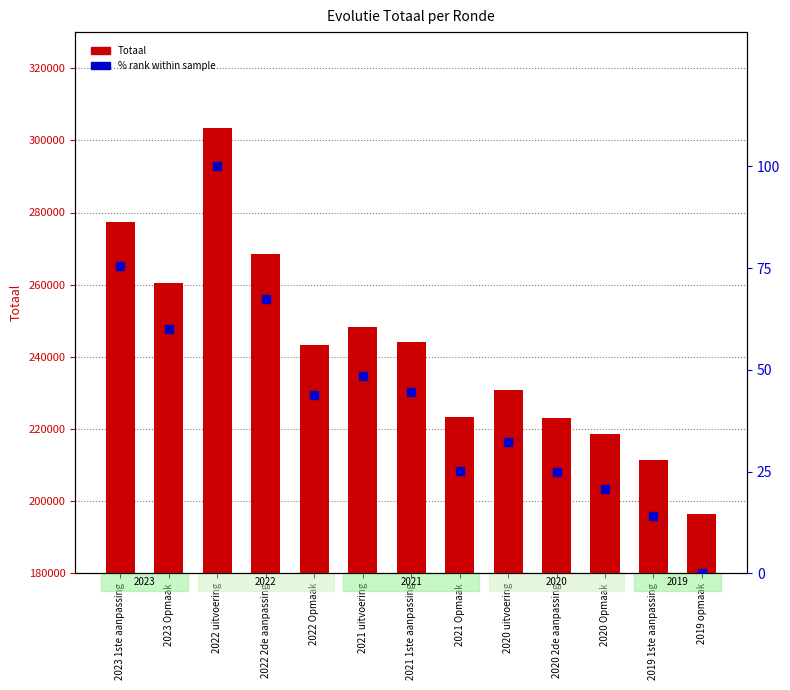

Which series has the largest total across all categories?

Totaal